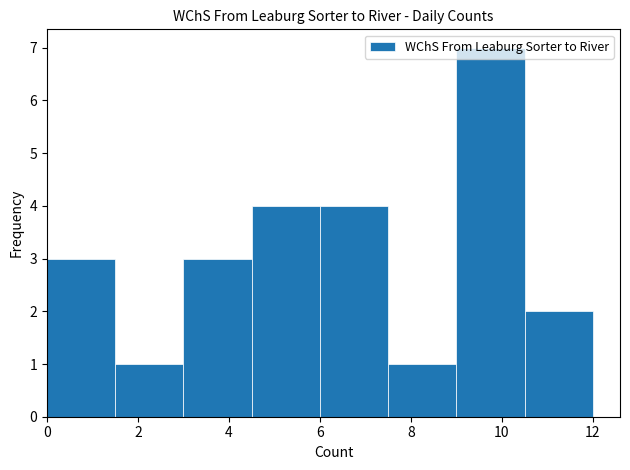

Which range on the x-axis has the tallest bar?

9.0 to 10.5